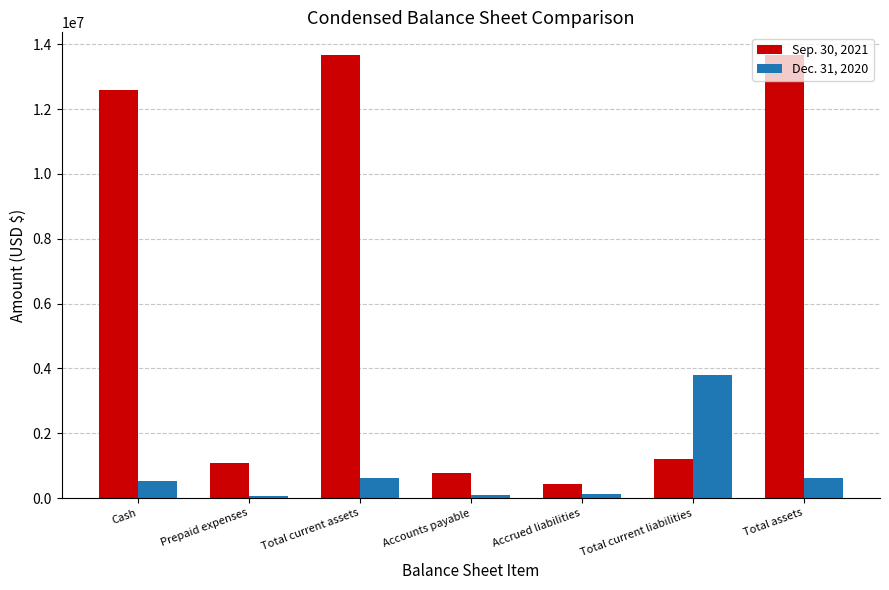

Is the value of Dec. 31, 2020 at Total current liabilities greater than the value of Sep. 30, 2021 at Prepaid expenses?

Yes